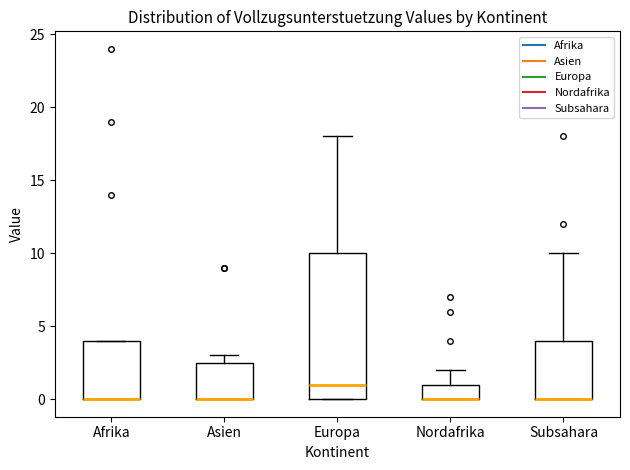

Comparing the boxes themselves (not the whiskers), which one is the tallest?

Europa